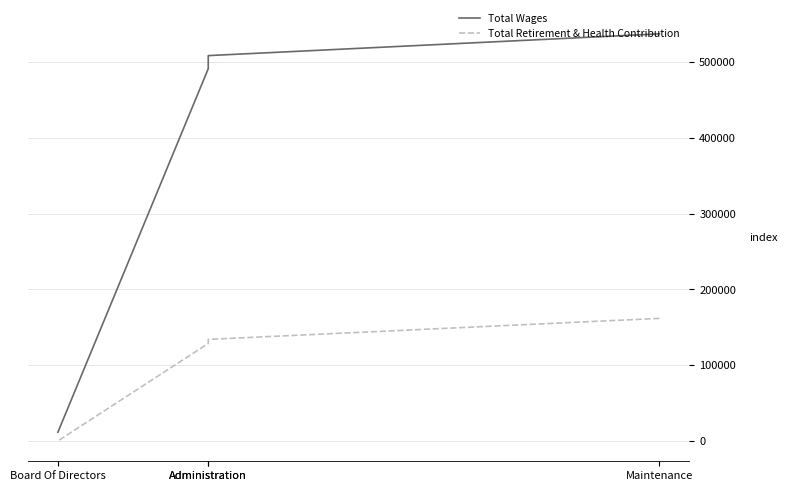

What is the total value across all series at Administration?

642794